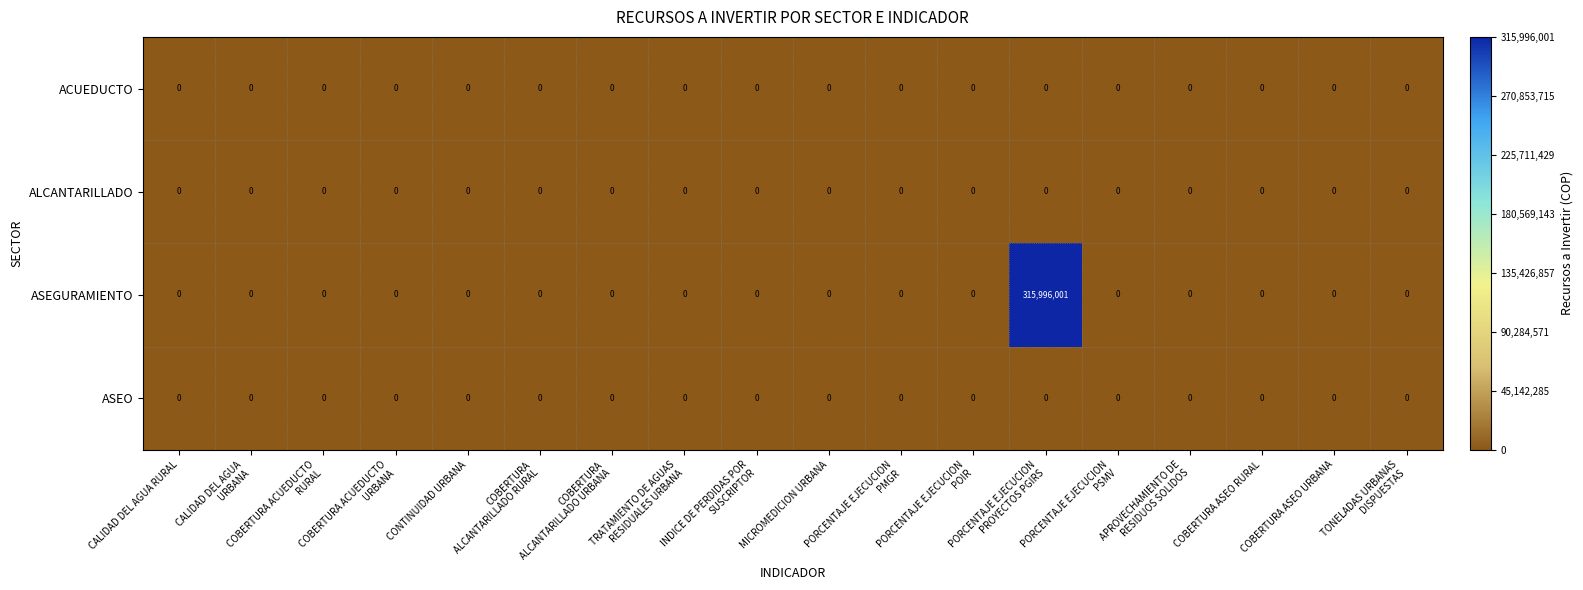

What is the average value of the ASEGURAMIENTO series?

17555333